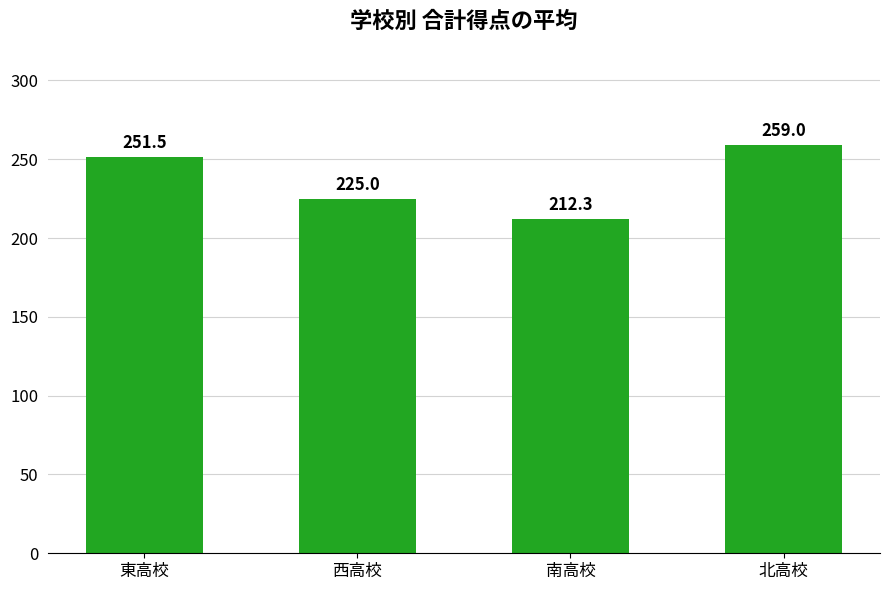

Reading left to right, what are all the values shown in this chart?

251.5	225.0	212.3	259.0